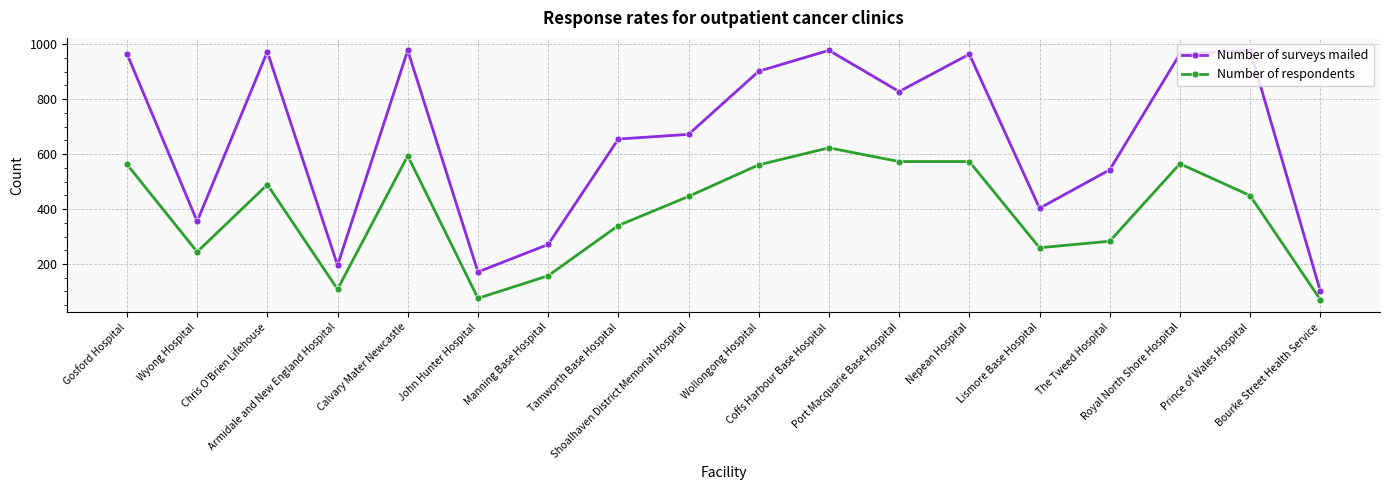

What value does the Number of surveys mailed series have at Port Macquarie Base Hospital?

828